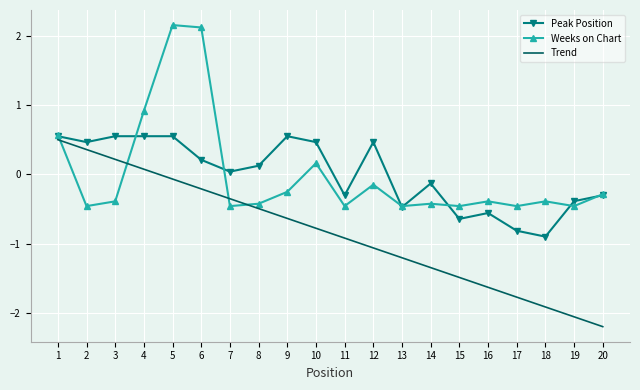

What are all the series names shown in the legend?

Peak Position, Weeks on Chart, Trend